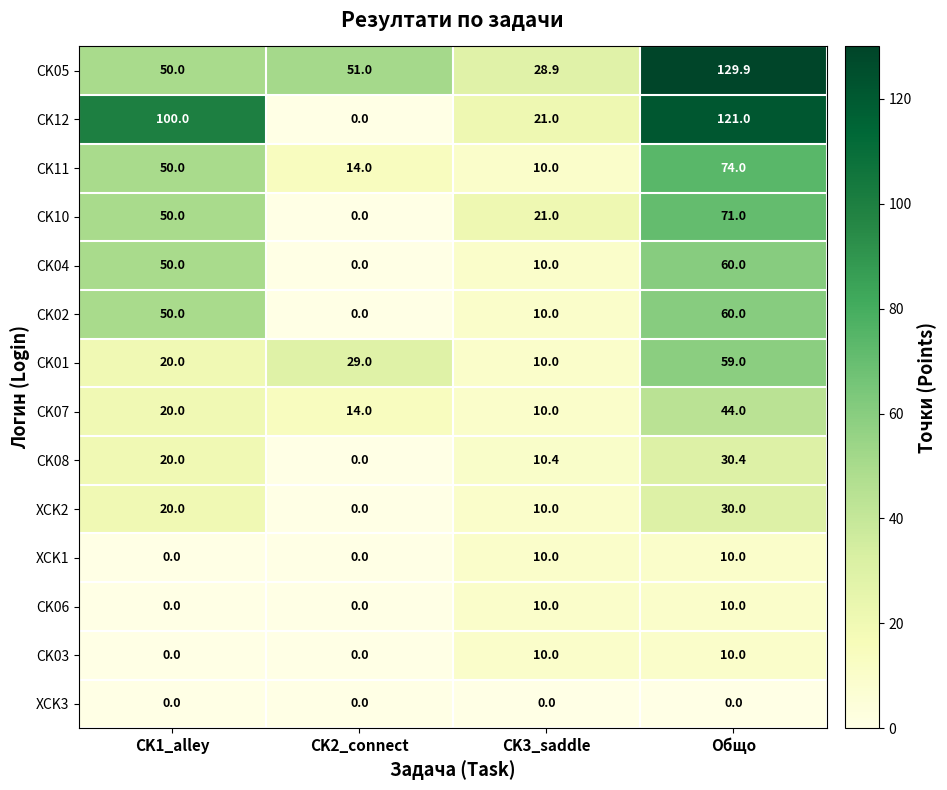

The value of CK02 at CK1_alley is 68.2. True or false?

False